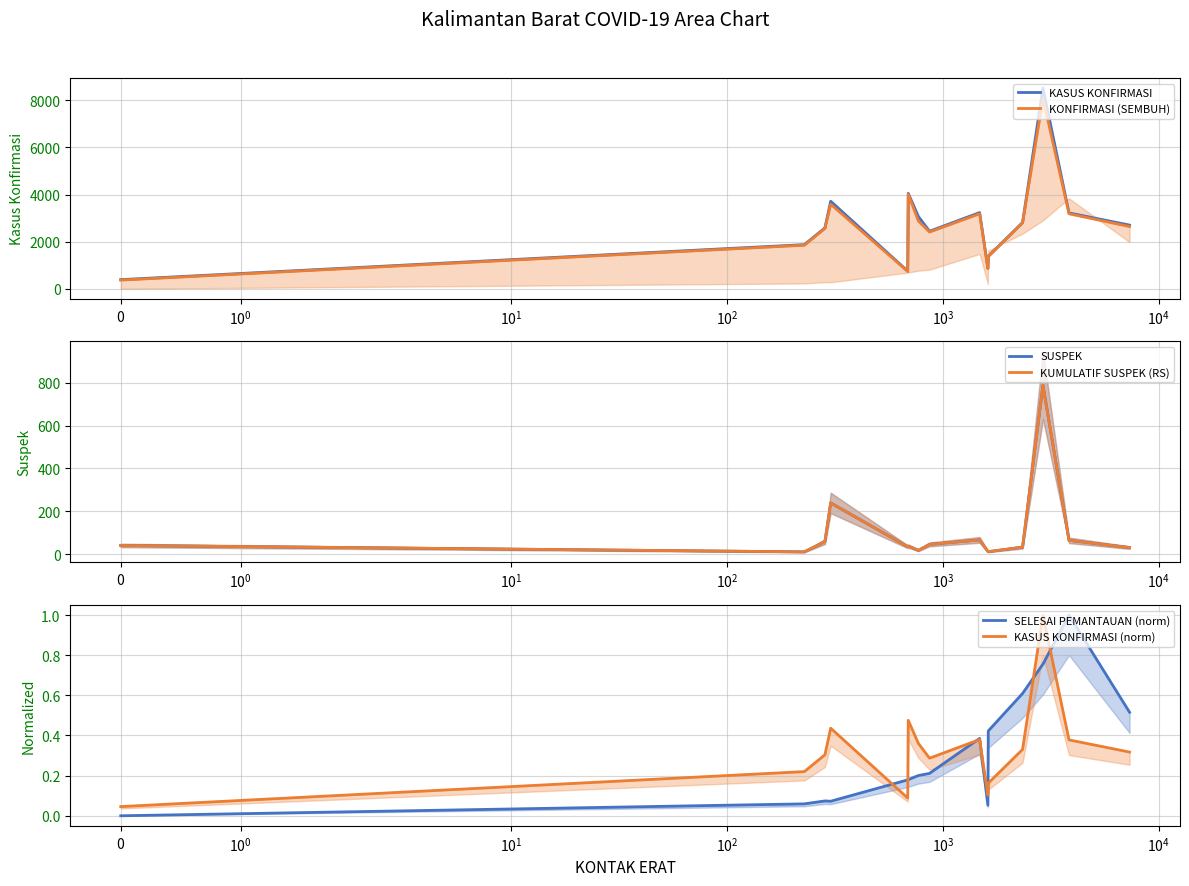

What is the value of the KONFIRMASI (SEMBUH) point at the 10th from the left?

864.0